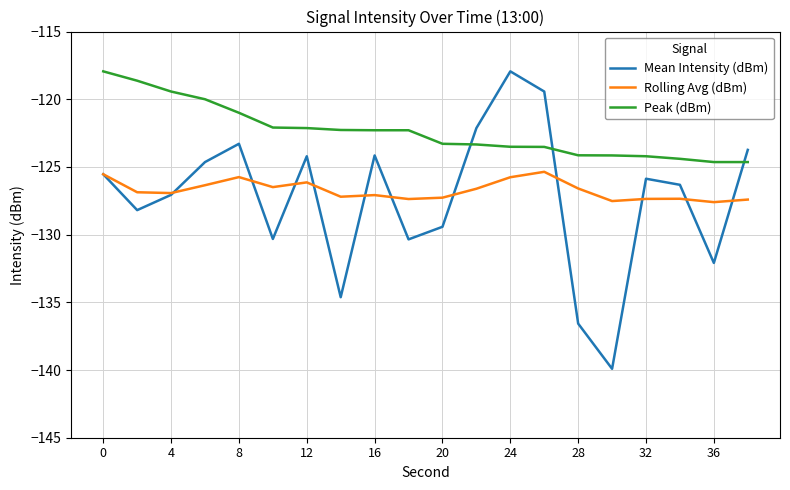

What is the sum of all Mean Intensity (dBm) values?

-2545.8